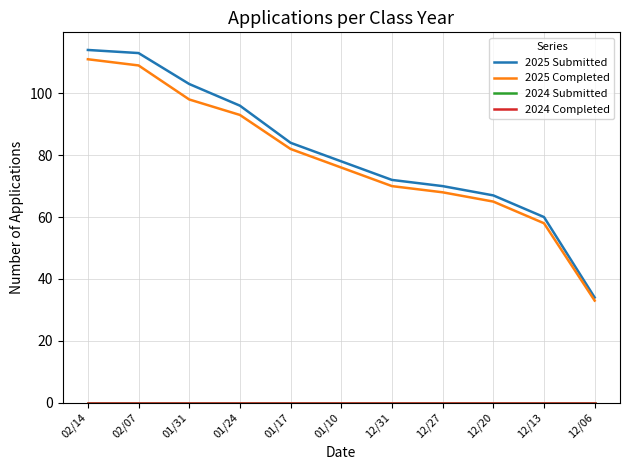

Reading left to right, extract all data points from this chart.

2025 Submitted: 02/14=114	02/07=113	01/31=103	01/24=96	01/17=84	01/10=78	12/31=72	12/27=70	12/20=67	12/13=60	12/06=34
2025 Completed: 02/14=111	02/07=109	01/31=98	01/24=93	01/17=82	01/10=76	12/31=70	12/27=68	12/20=65	12/13=58	12/06=33
2024 Submitted: 02/14=0	02/07=0	01/31=0	01/24=0	01/17=0	01/10=0	12/31=0	12/27=0	12/20=0	12/13=0	12/06=0
2024 Completed: 02/14=0	02/07=0	01/31=0	01/24=0	01/17=0	01/10=0	12/31=0	12/27=0	12/20=0	12/13=0	12/06=0